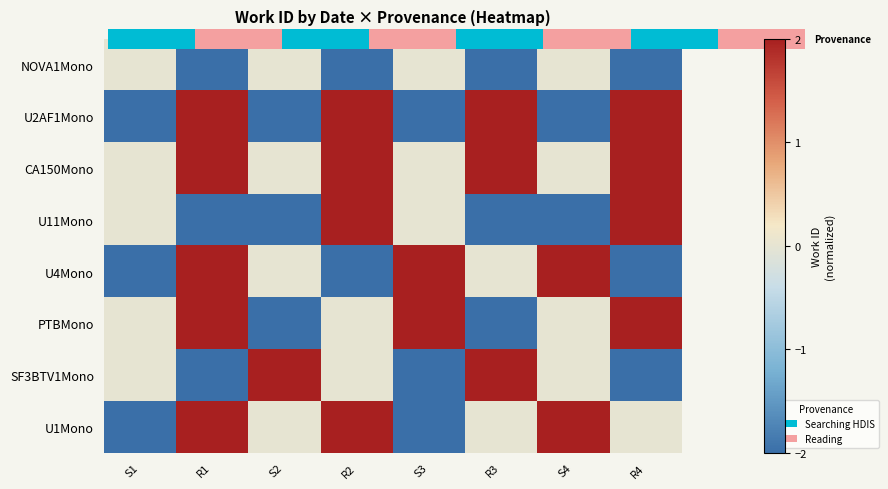

Is the value of U4Mono at S4 greater than the value of U11Mono at R3?

Yes